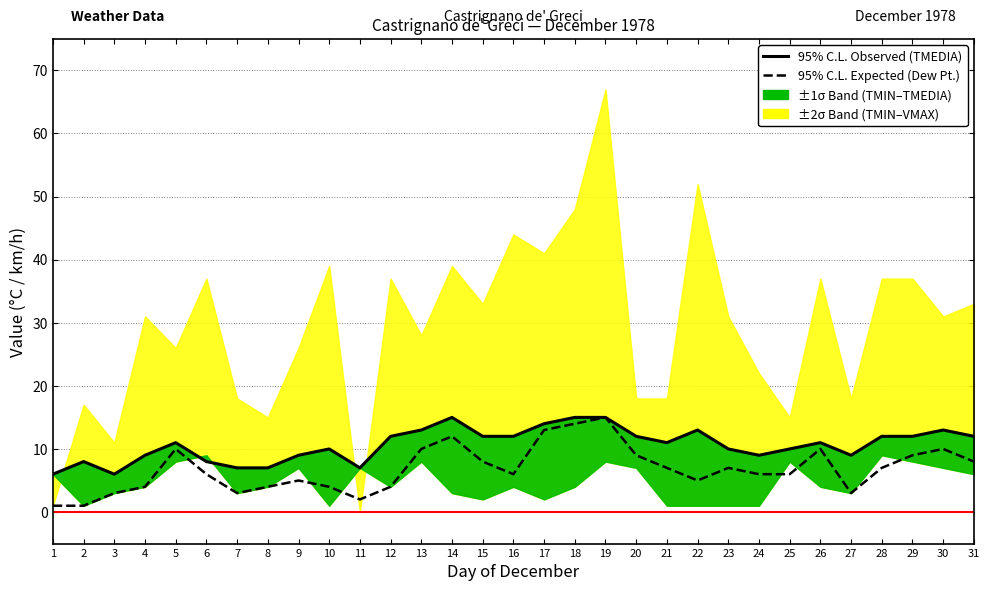

Where is 95% C.L. Observed Limit nearest to the value 10?

10